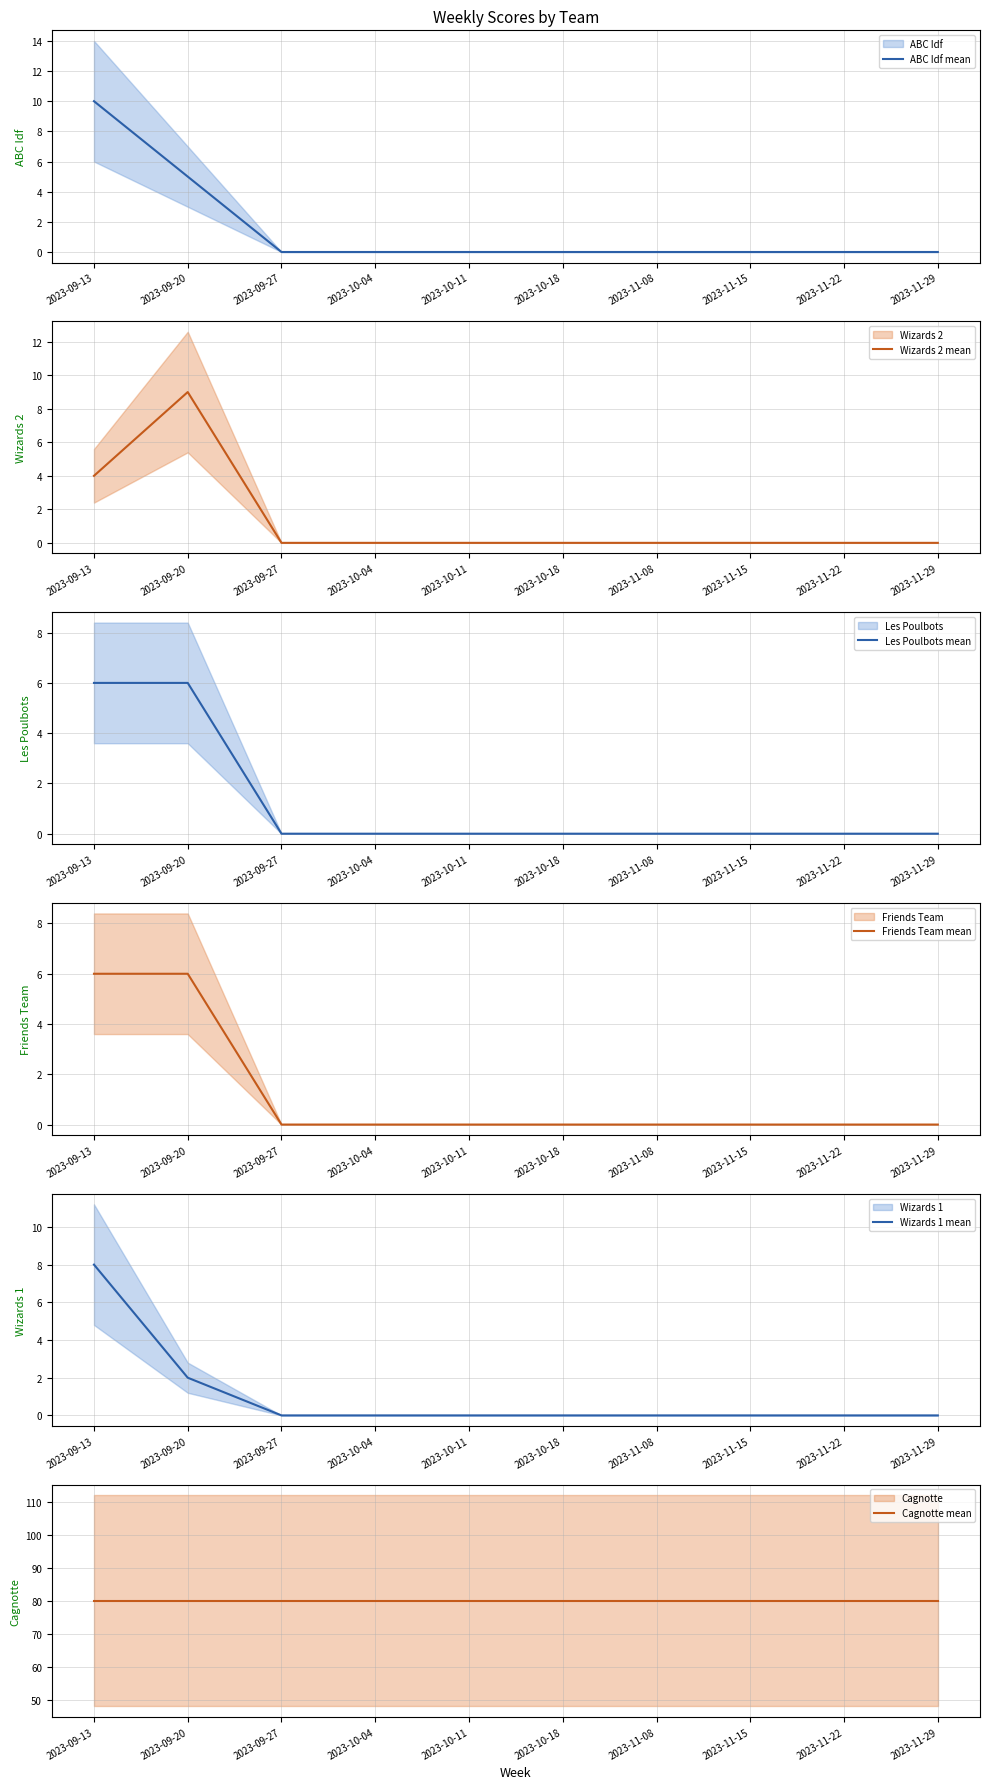

What is the difference between the Les Poulbots mean values at 2023-09-20 and 2023-10-18?

6